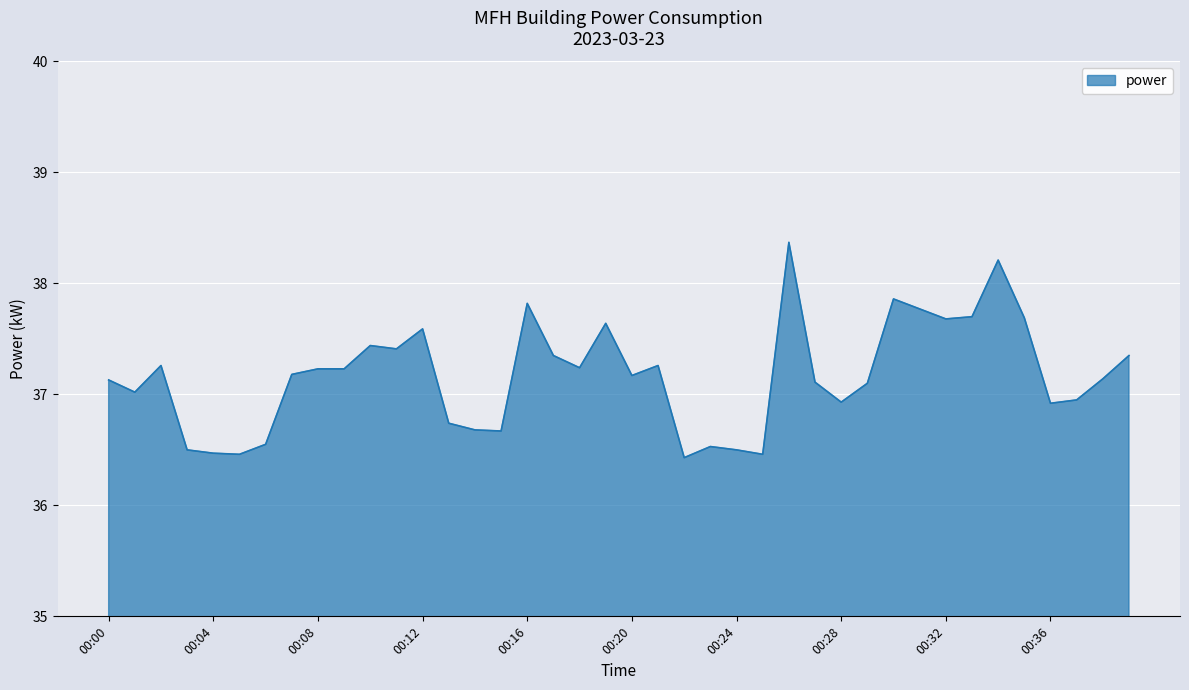

How many lines are shown in the chart?

1